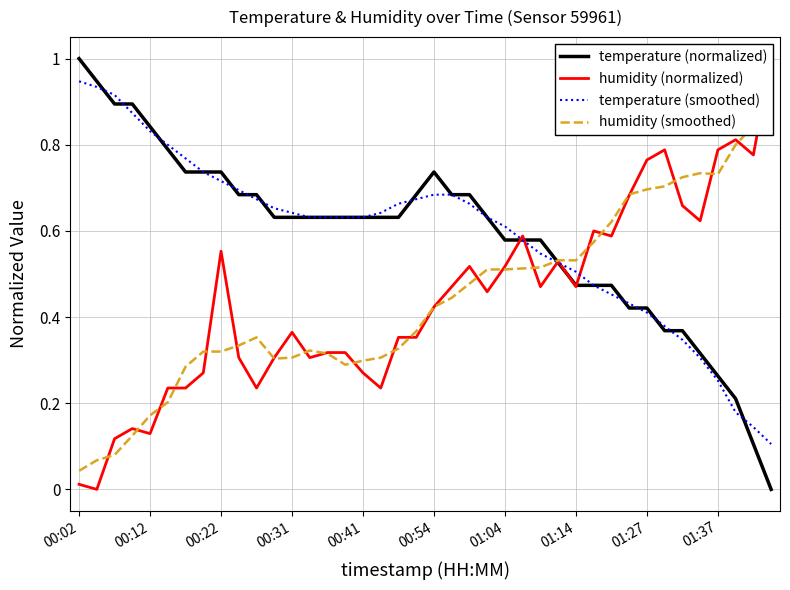

The temperature (smoothed) series shows 0.4 at 01:27. True or false?

True